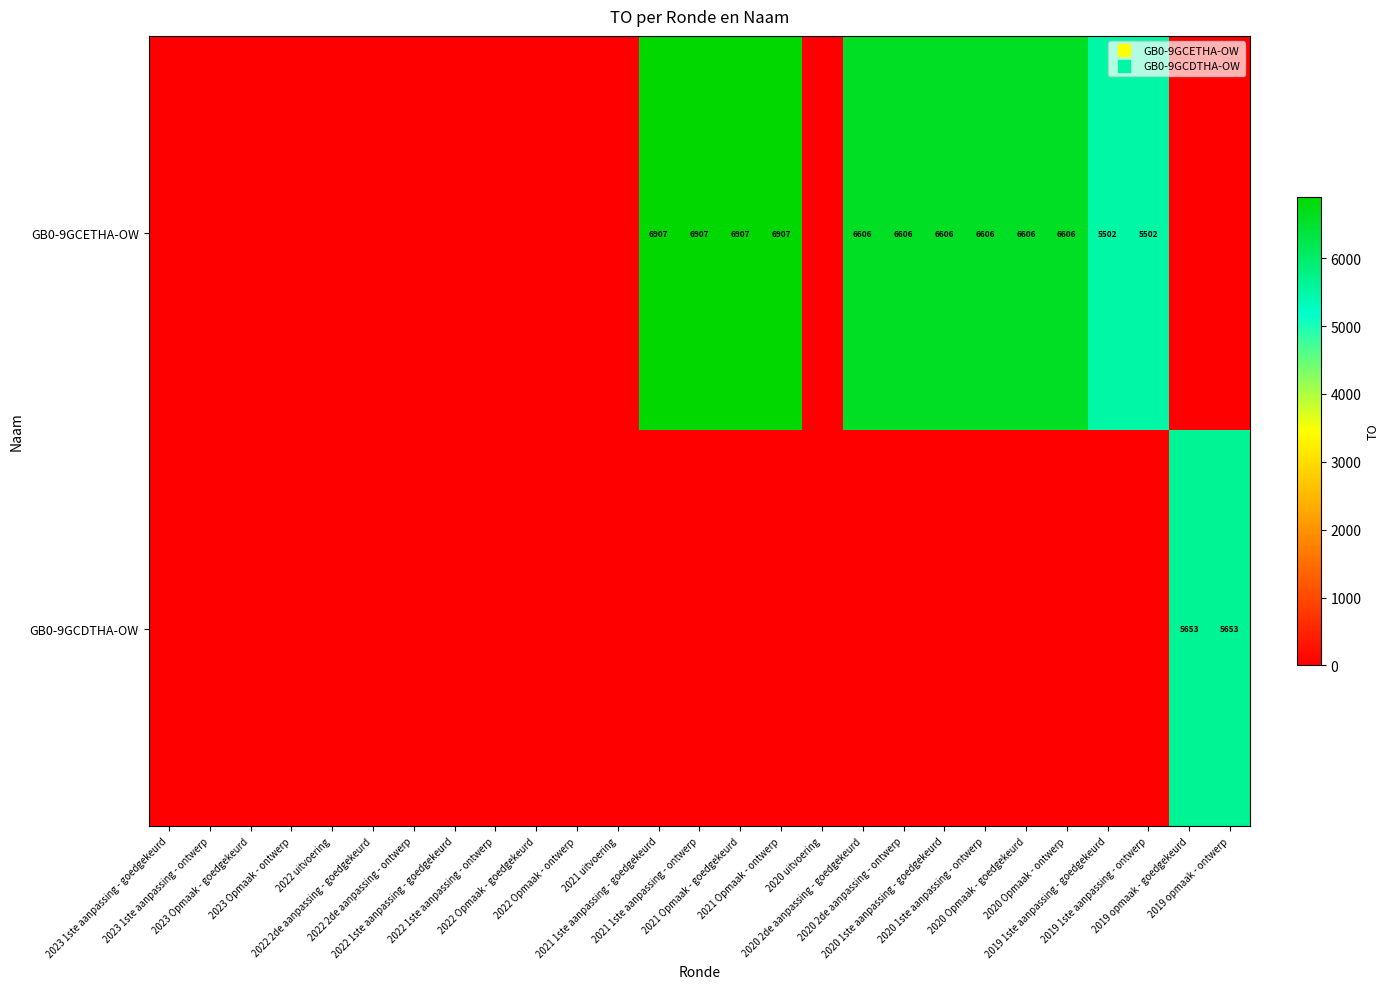

What is the difference between the maximum and minimum values in the GB0-9GCETHA-OW series?

6907